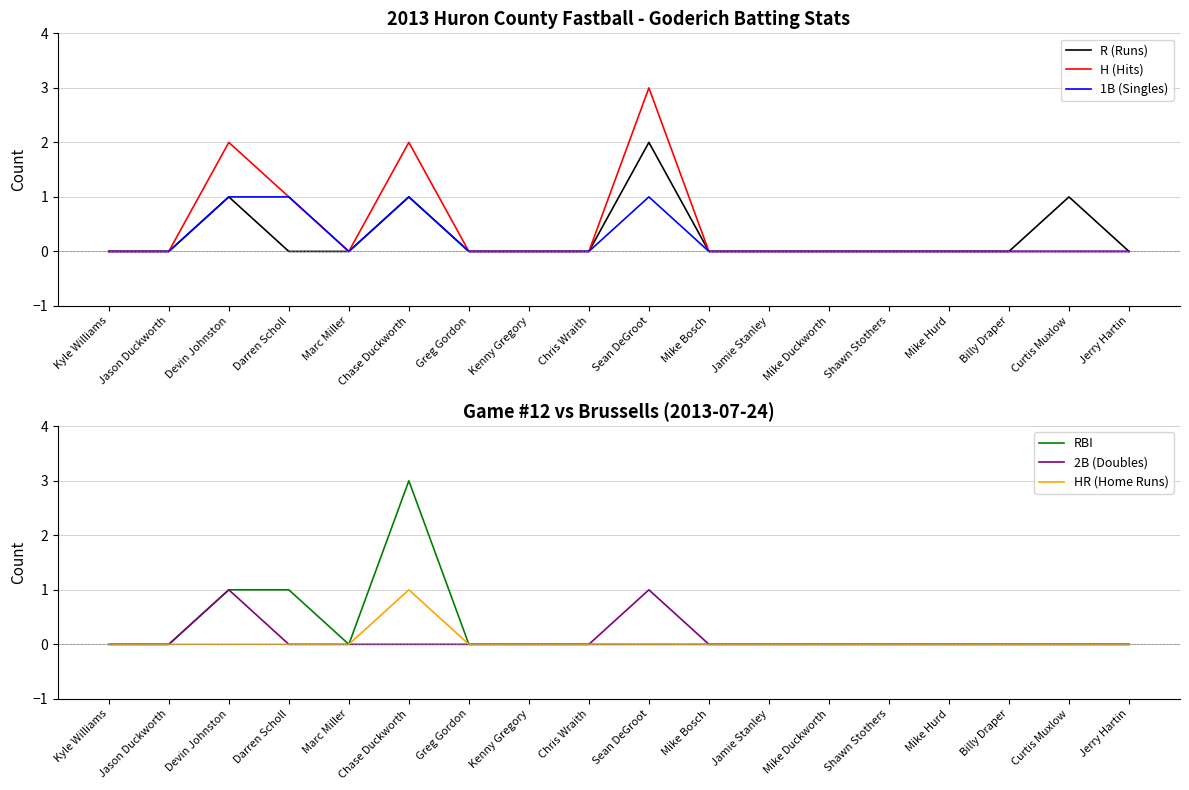

Between Jason Duckworth and Mike Bosch, which is larger?

Jason Duckworth